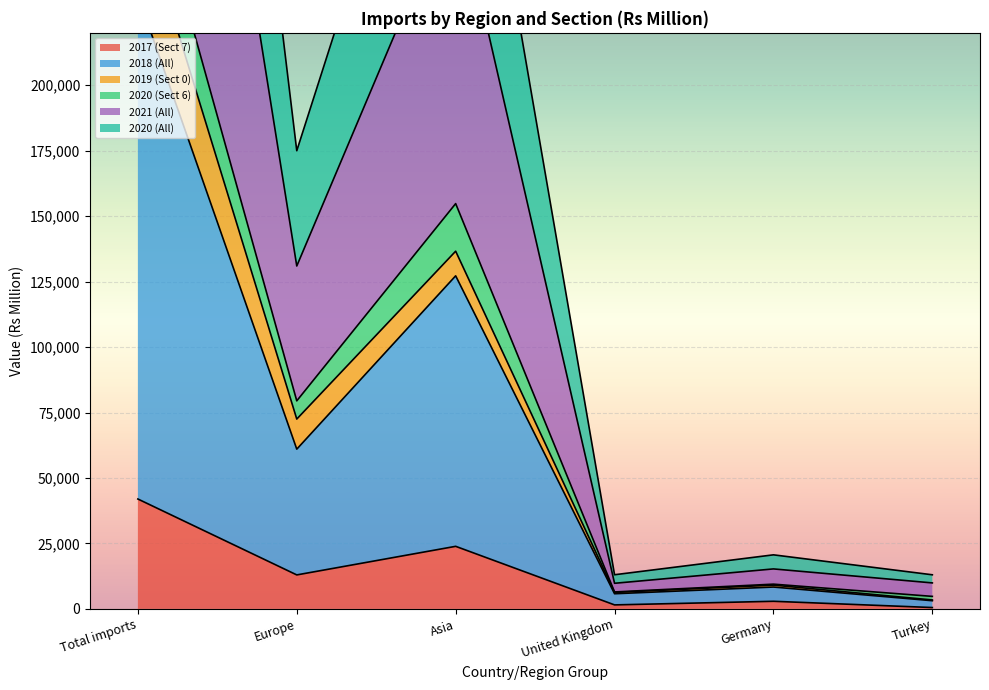

At which category is the sum across all series the highest?

Total imports